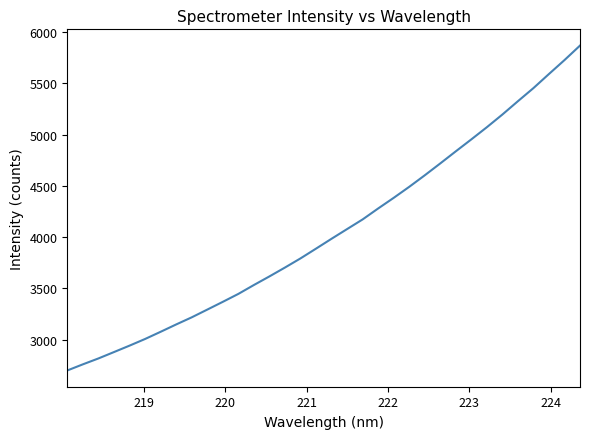

What is the maximum value shown in the chart?

5867.7